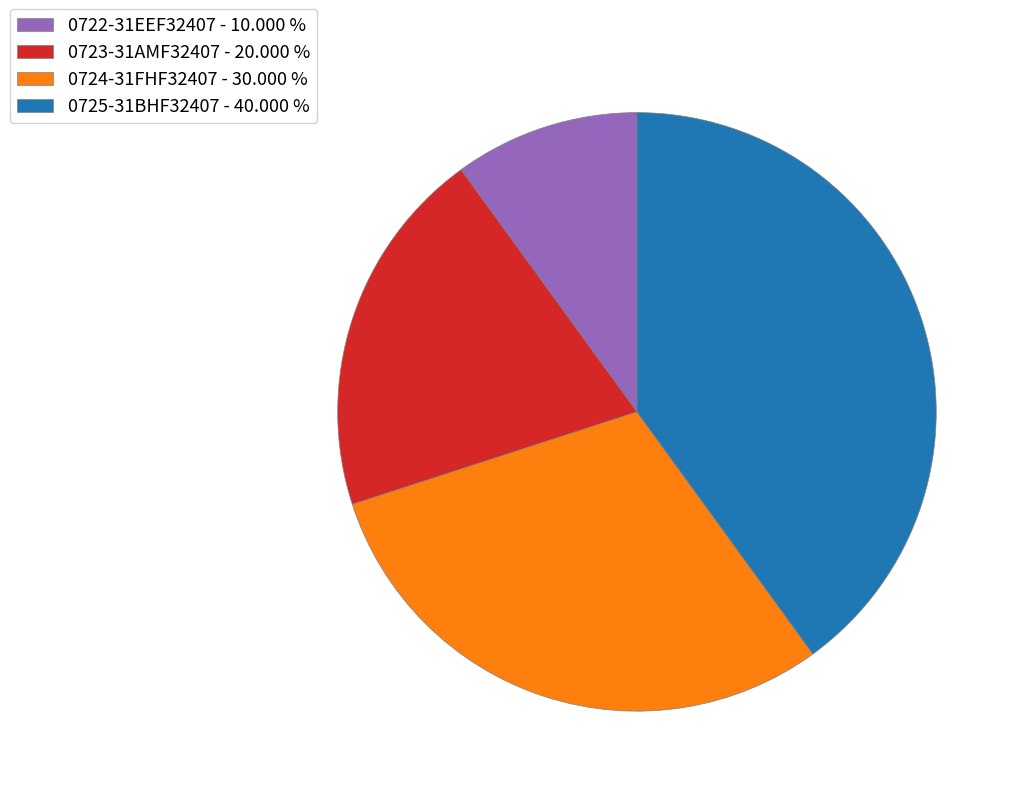

What is the ratio of the value at 0724-31FHF32407 to the value at 0723-31AMF32407?

1.5